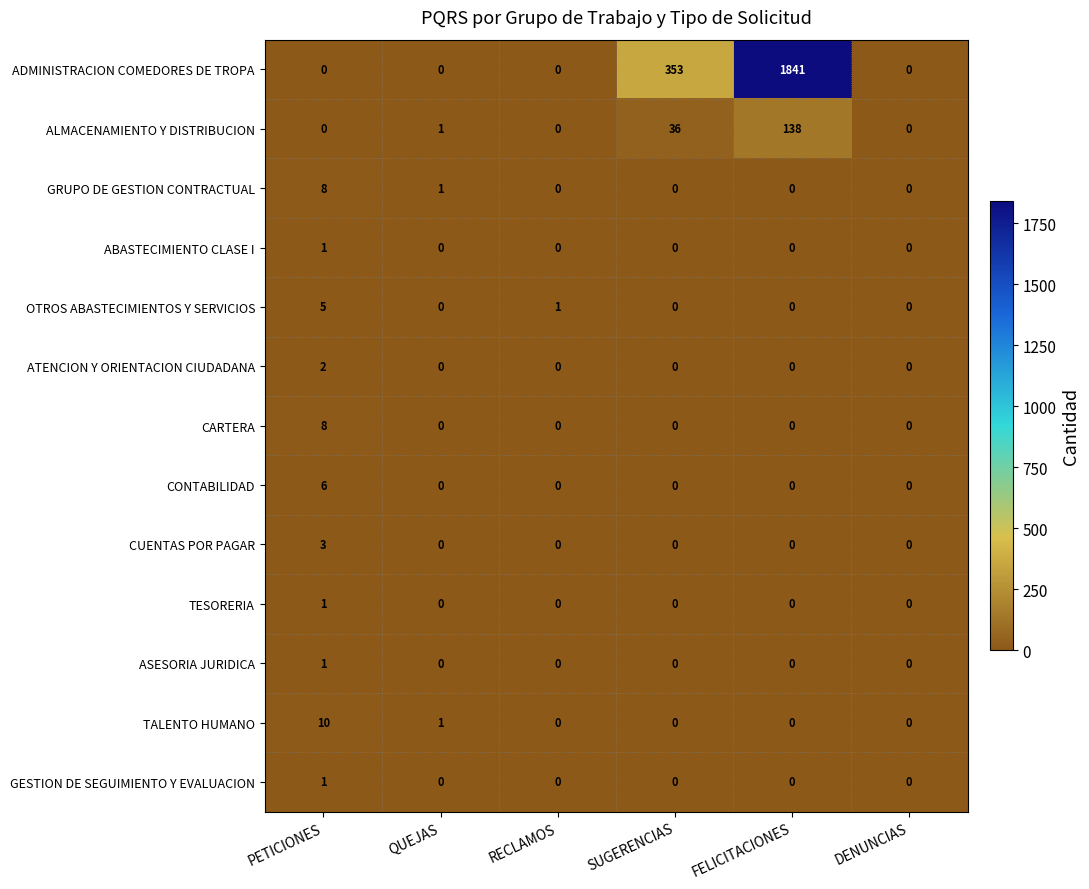

Which series has the largest total across all categories?

ADMINISTRACION COMEDORES DE TROPA